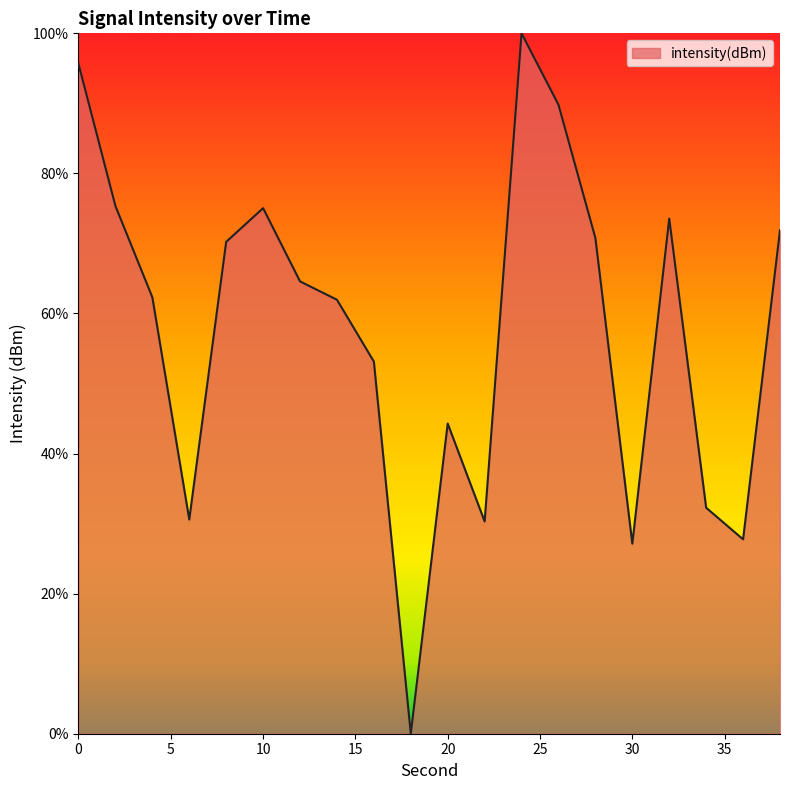

What is the difference between the maximum and minimum values?

100.0